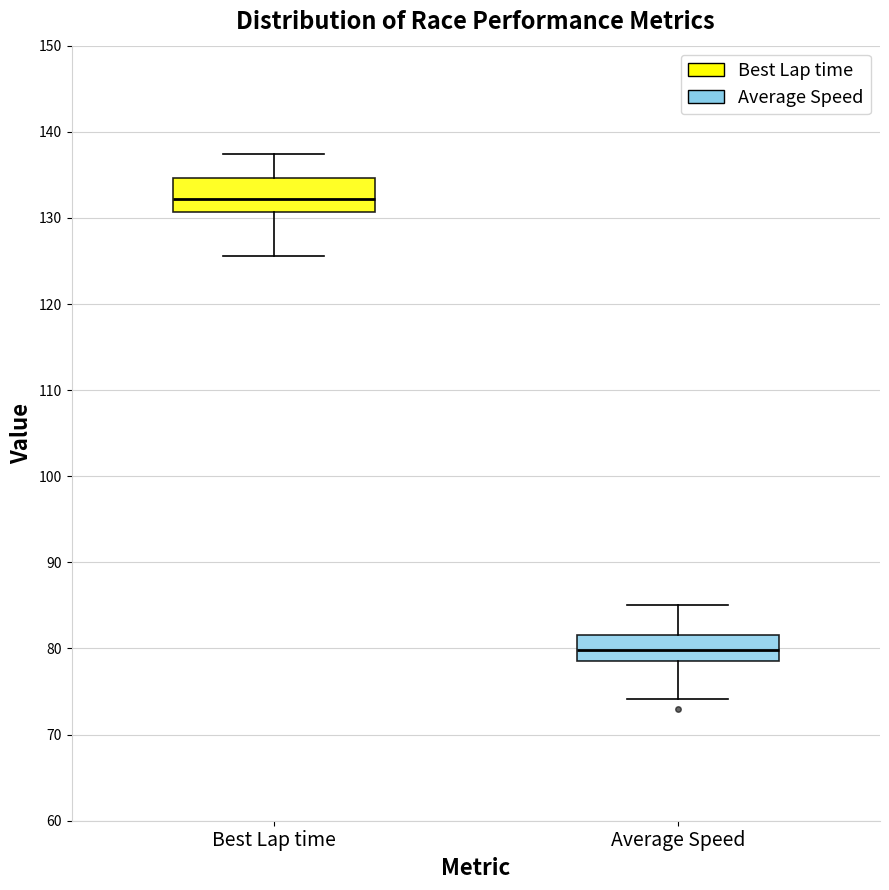

Where does the upper whisker of the box for Average Speed end on the y-axis? The values are not printed on the chart, so give them approximately, as read against the axis.

85